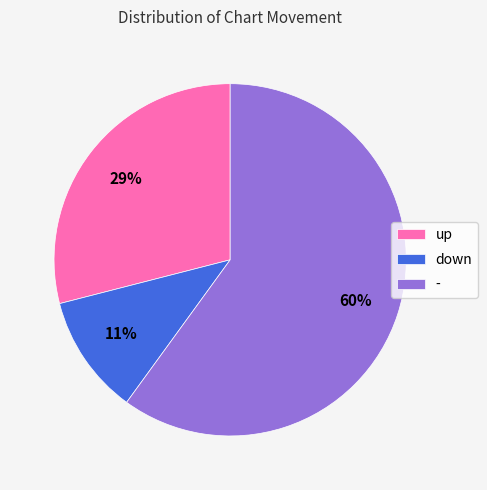

How many segments does this pie chart have?

3